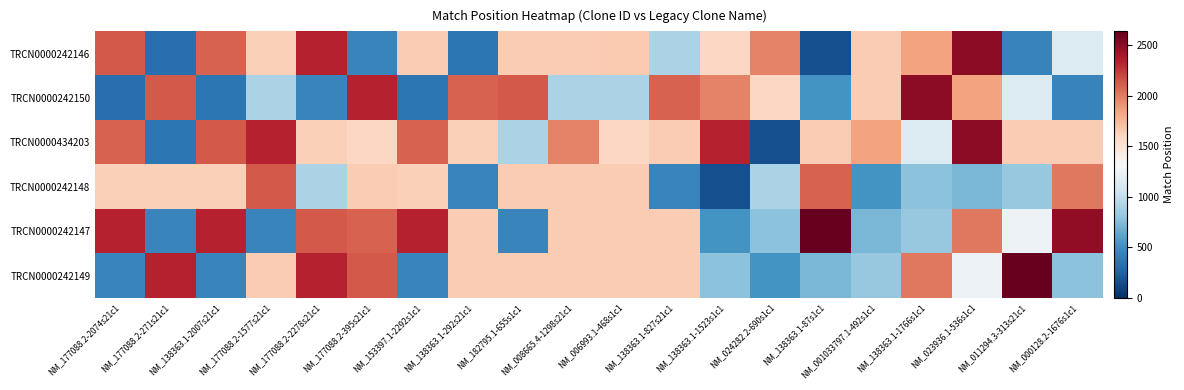

How many distinct data groups are displayed?

6